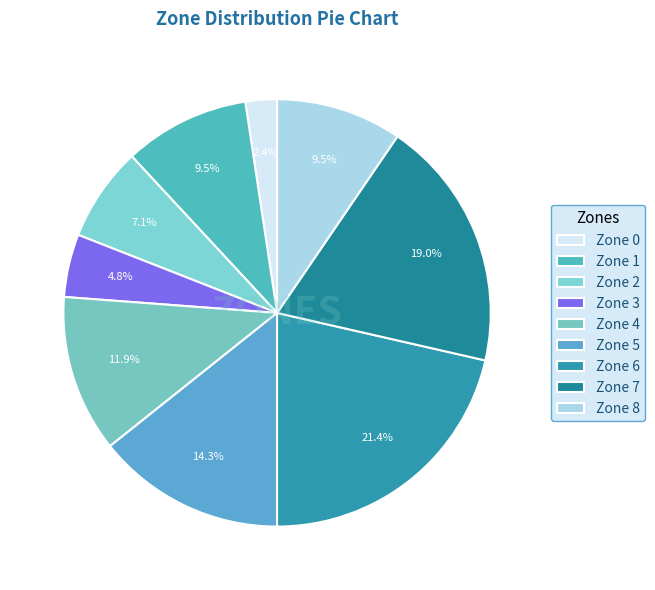

How many slices are in this pie chart?

9